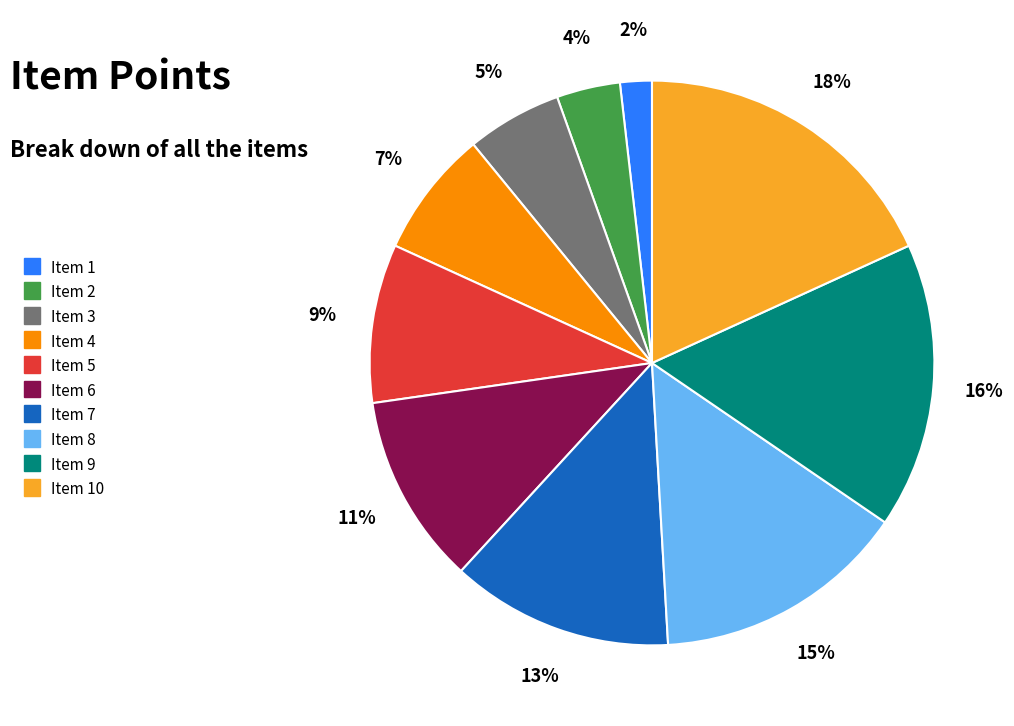

Is the sum of Item 8 and Item 1 greater than half?

No